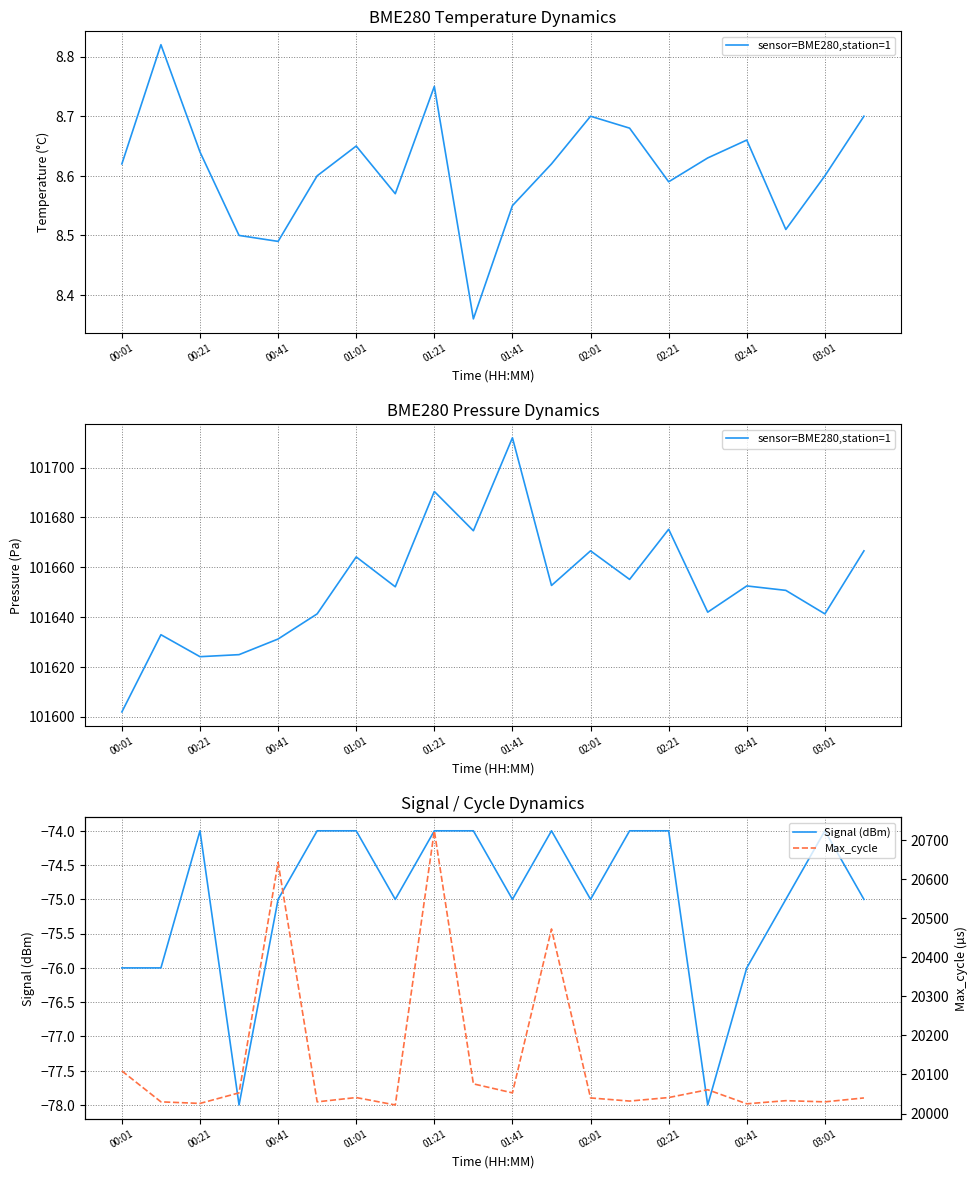

List the series in order of their overall mean, lowest first.

Signal (dBm), Max_cycle, sensor=BME280,station=1